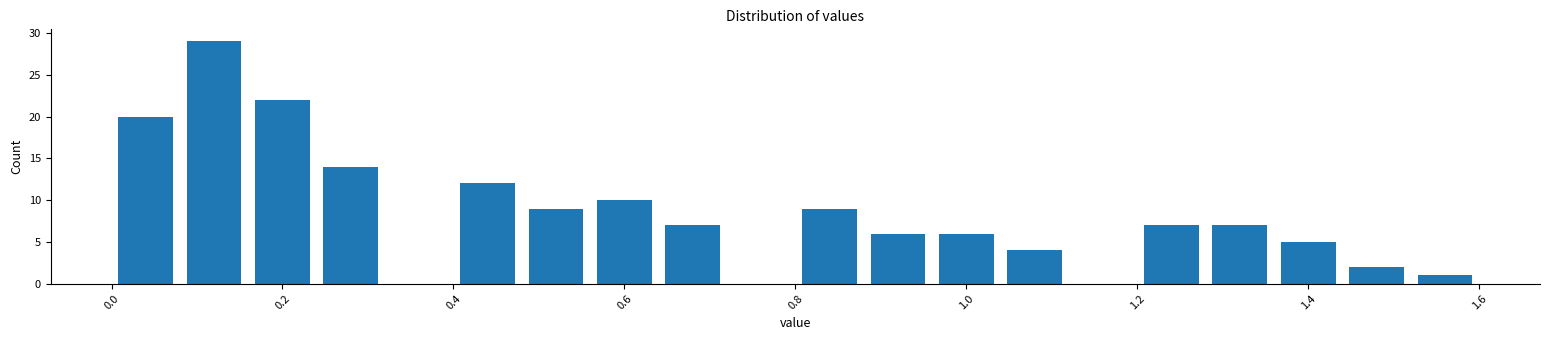

Reading left to right, list every bar in this chart as the range it spans on the x-axis followed by its height. The values are not printed on the chart, so give them approximately, as read against the axis.

0.00 to 0.08: 20
0.08 to 0.16: 29
0.16 to 0.24: 22
0.24 to 0.32: 14
0.32 to 0.40: 0
0.40 to 0.48: 12
0.48 to 0.56: 9
0.56 to 0.64: 10
0.64 to 0.72: 7
0.72 to 0.80: 0
0.80 to 0.88: 9
0.88 to 0.96: 6
0.96 to 1.04: 6
1.04 to 1.12: 4
1.12 to 1.20: 0
1.20 to 1.28: 7
1.28 to 1.36: 7
1.36 to 1.44: 5
1.44 to 1.52: 2
1.52 to 1.60: 1